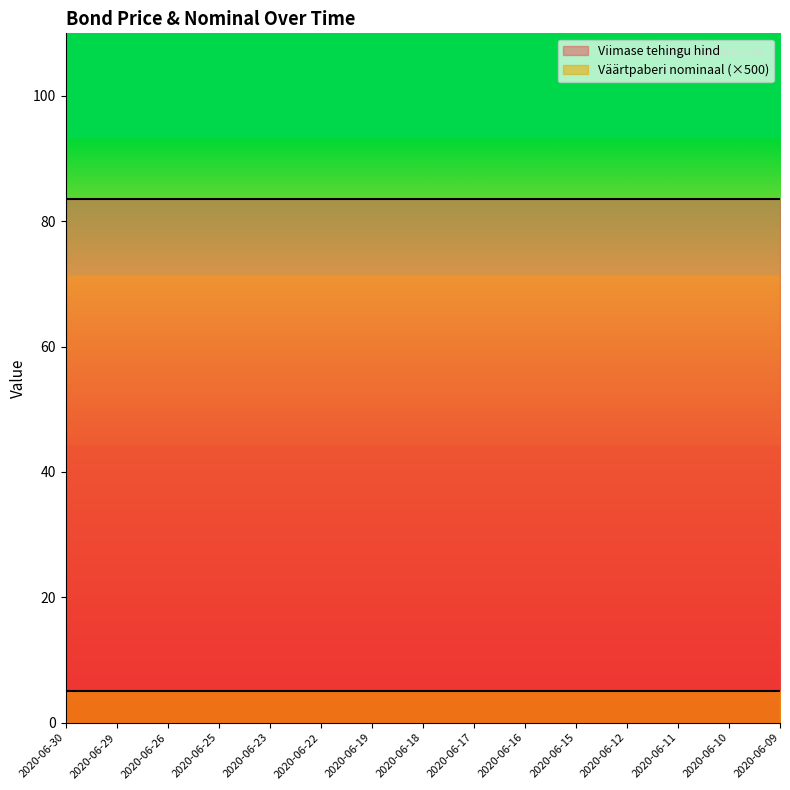

List the series in order of their overall mean, highest first.

Viimase tehingu hind, Väärtpaberi nominaal (×500)